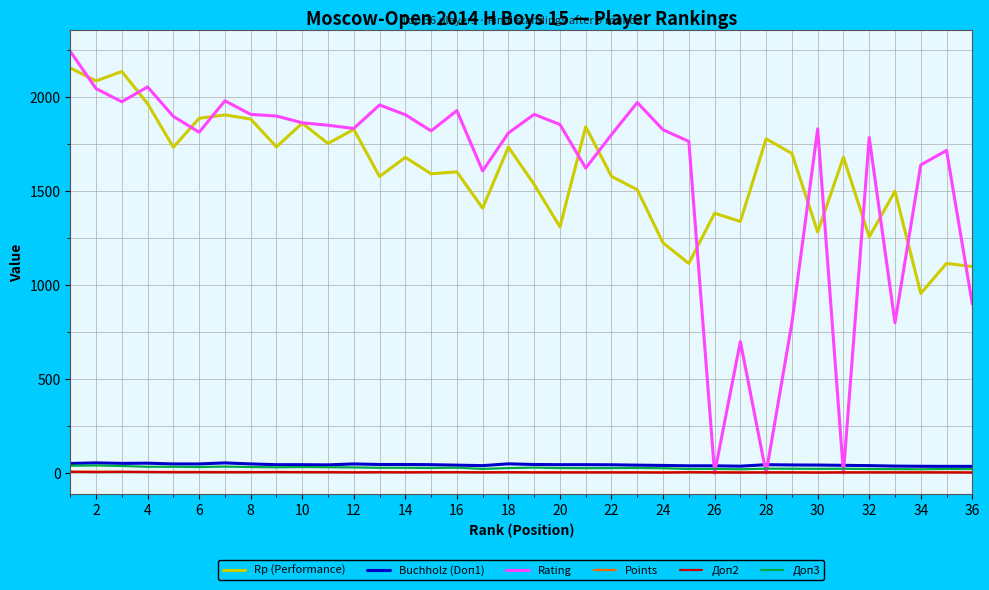

What is the sum of all Доп3 values?

1005.0